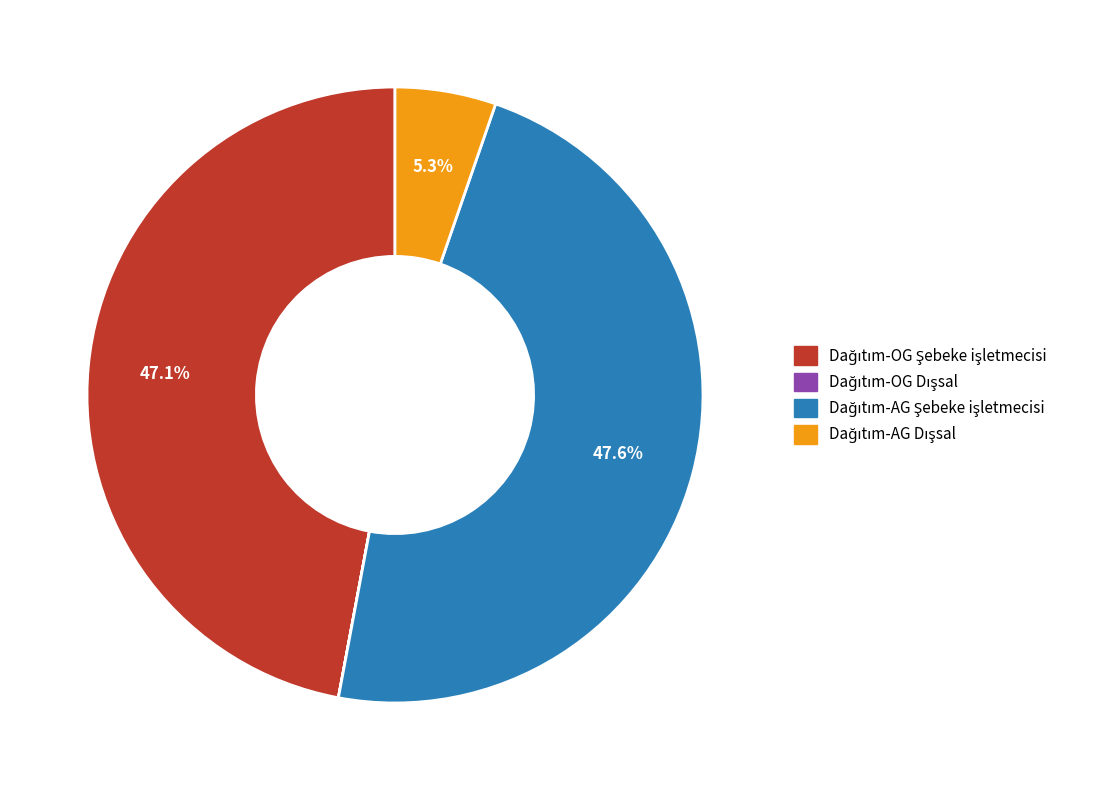

Is there any slice that represents more than half of the pie?

No